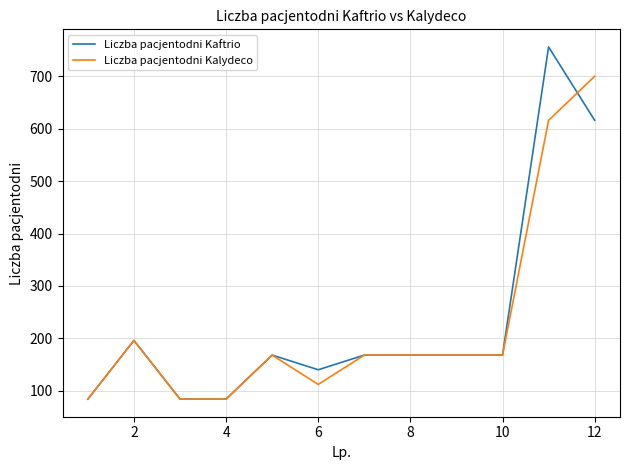

What is the minimum value shown in the chart?

84